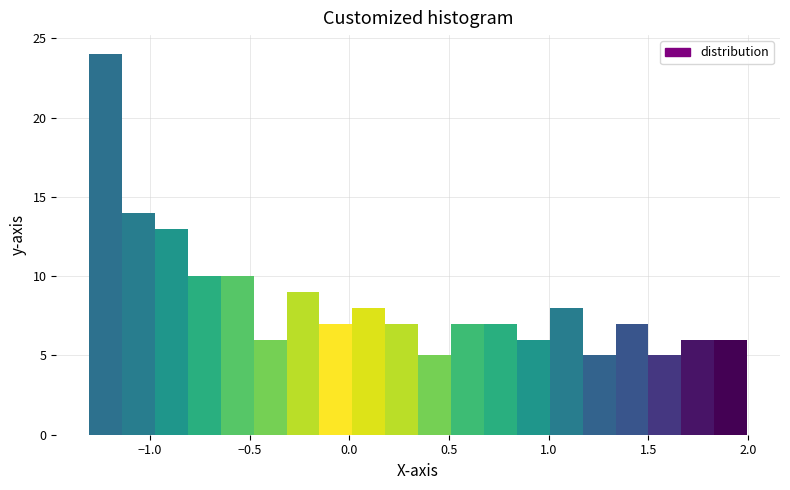

Around what value on the x-axis is the tallest bar? Give the approximate position of its centre, as read against the axis.

-1.20